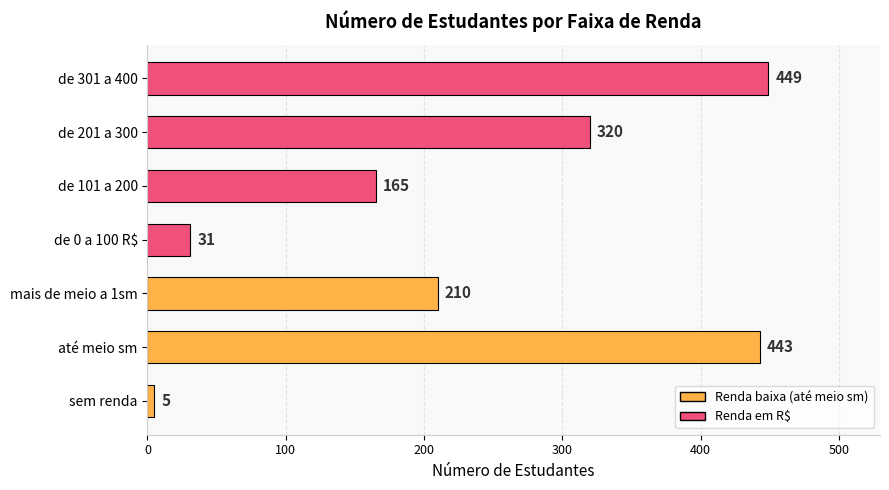

What is the minimum value shown in the chart?

5